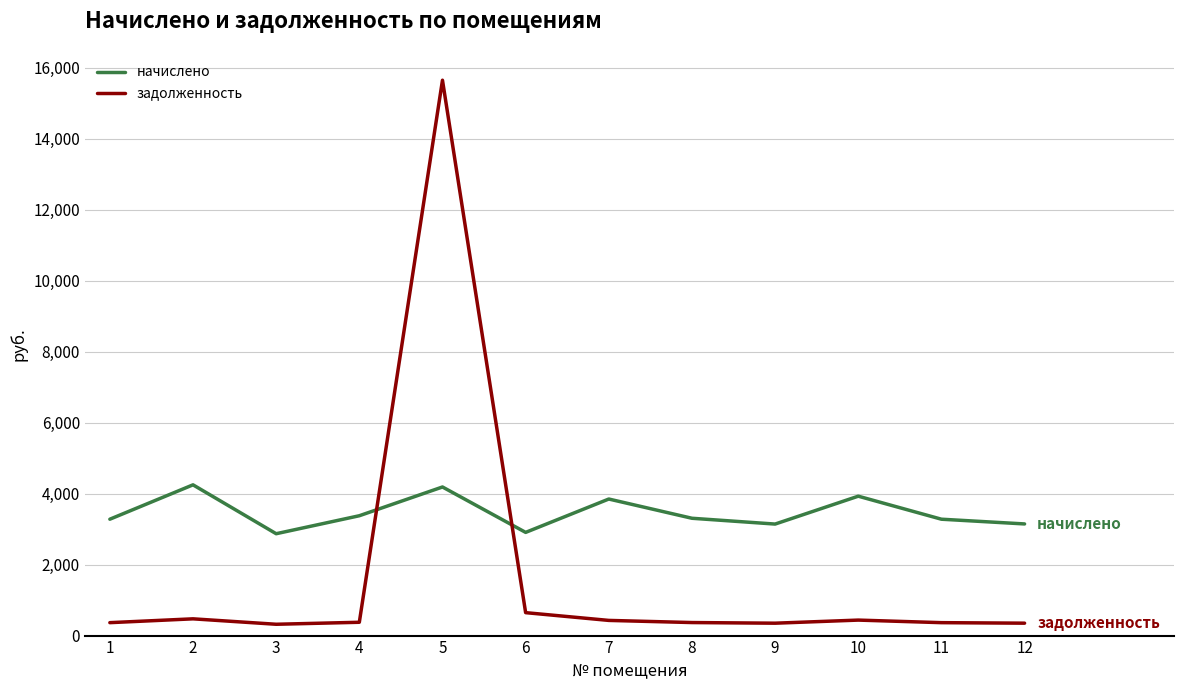

Where is the first local minimum for начислено?

3